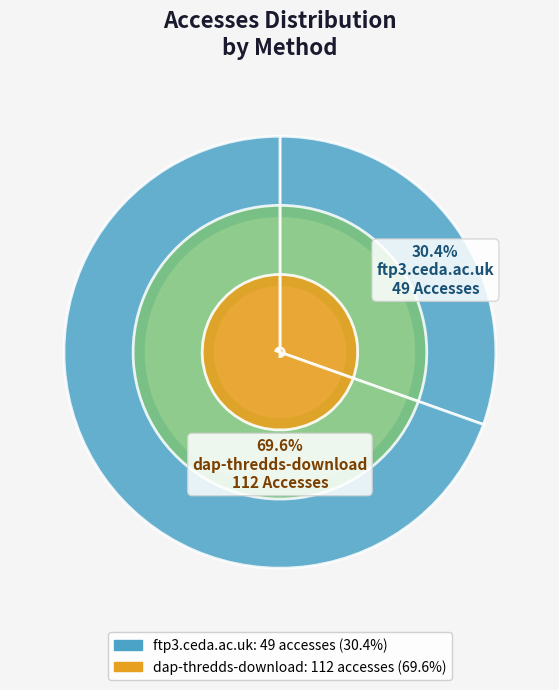

What is the ratio of the value at ftp3.ceda.ac.uk to the value at dap-thredds-download?

0.4